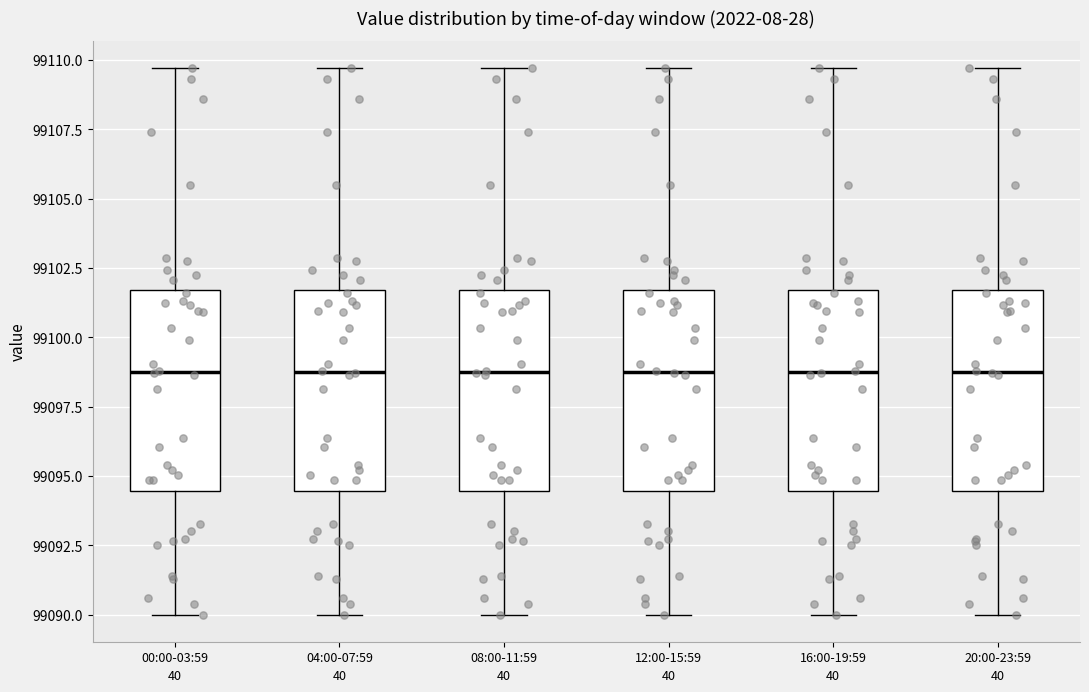

Reading left to right, read every box against the y-axis: the position of its median line, the range the box covers, and the ends of its whiskers. The values are not printed on the chart, so give them approximately, as read against the axis.

00:00-03:59: median 99099.0, box 99094.5 to 99101.5, whiskers 99090.0 to 99109.5
04:00-07:59: median 99099.0, box 99094.5 to 99101.5, whiskers 99090.0 to 99109.5
08:00-11:59: median 99099.0, box 99094.5 to 99101.5, whiskers 99090.0 to 99109.5
12:00-15:59: median 99099.0, box 99094.5 to 99101.5, whiskers 99090.0 to 99109.5
16:00-19:59: median 99099.0, box 99094.5 to 99101.5, whiskers 99090.0 to 99109.5
20:00-23:59: median 99099.0, box 99094.5 to 99101.5, whiskers 99090.0 to 99109.5